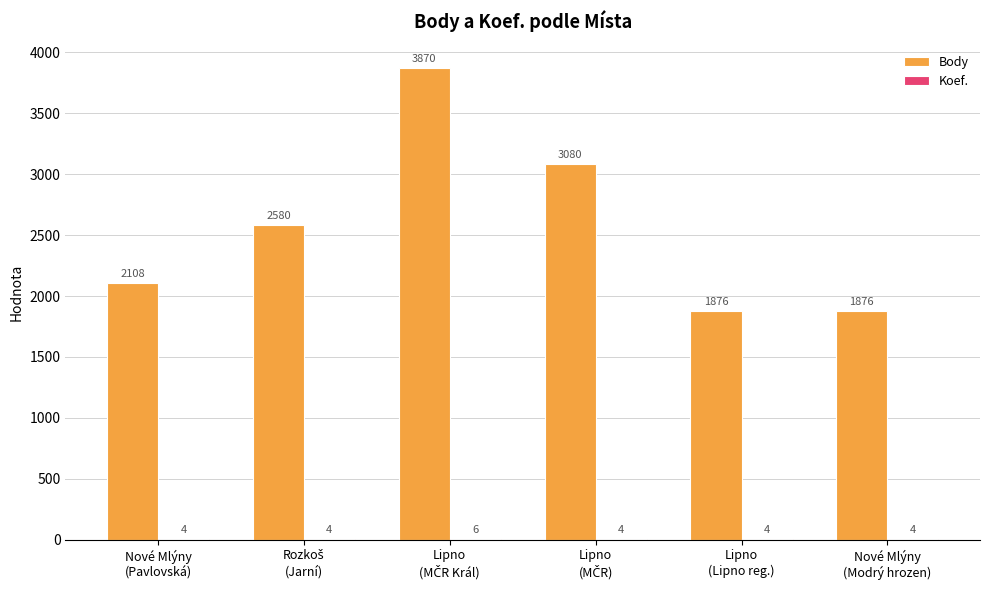

How many Body values are between 1876 and 3080?

5